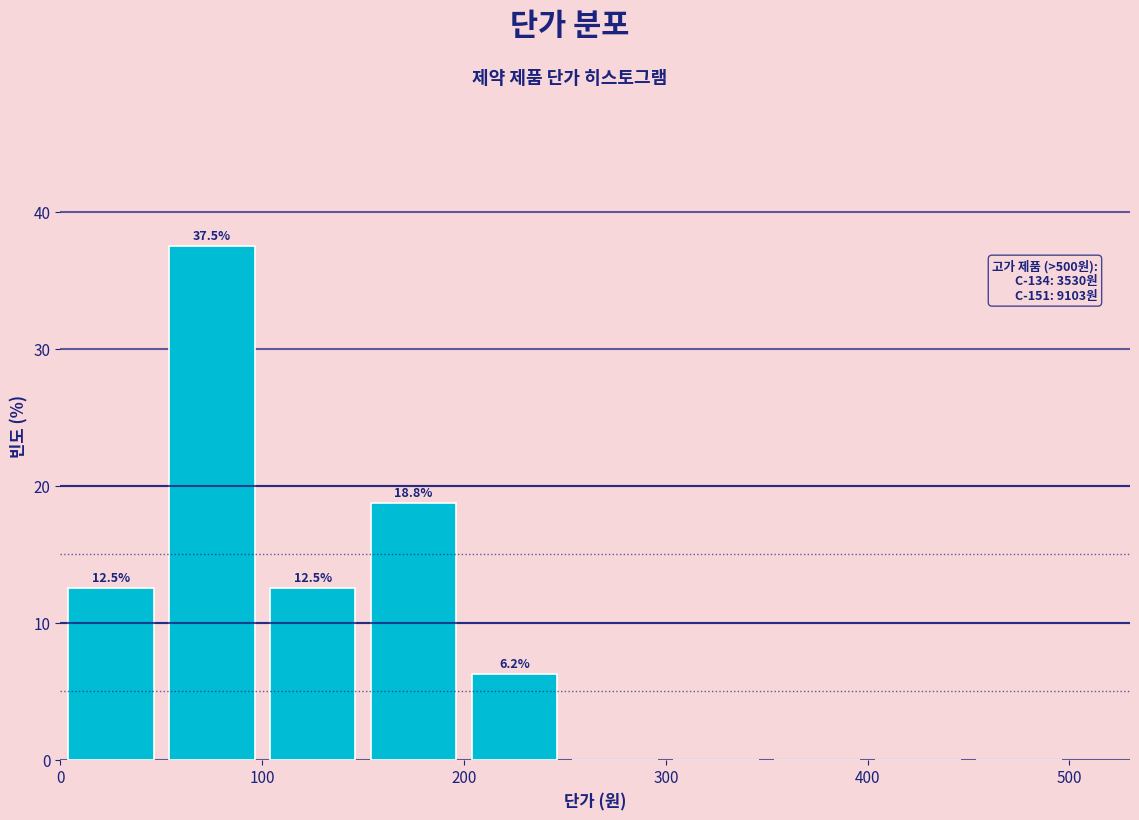

Over which range of the x-axis is the bar tallest?

50 to 100